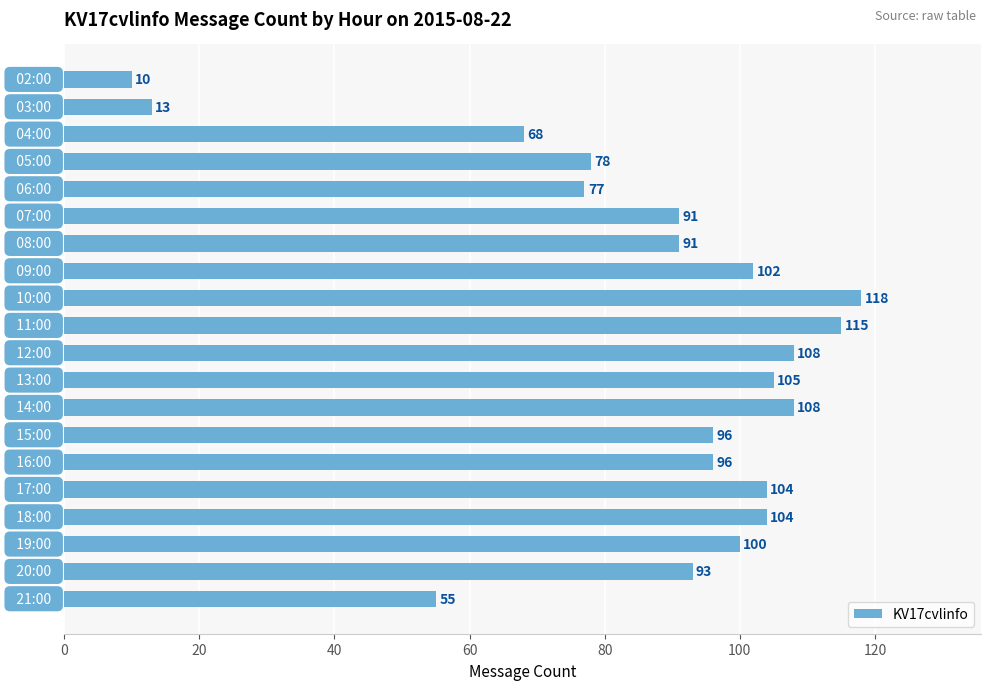

How many bars are there in total?

20